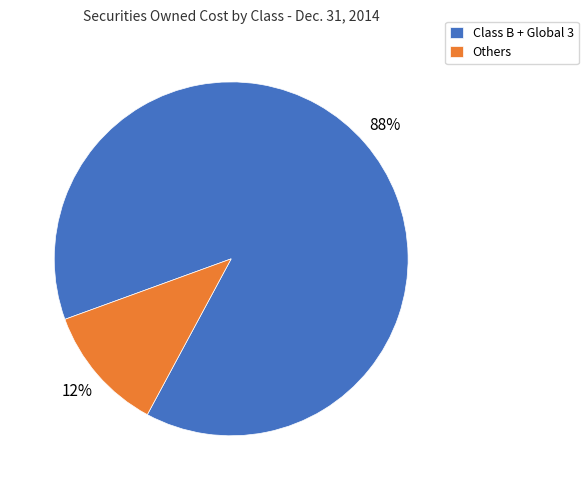

What is the majority slice?

Class B + Global 3